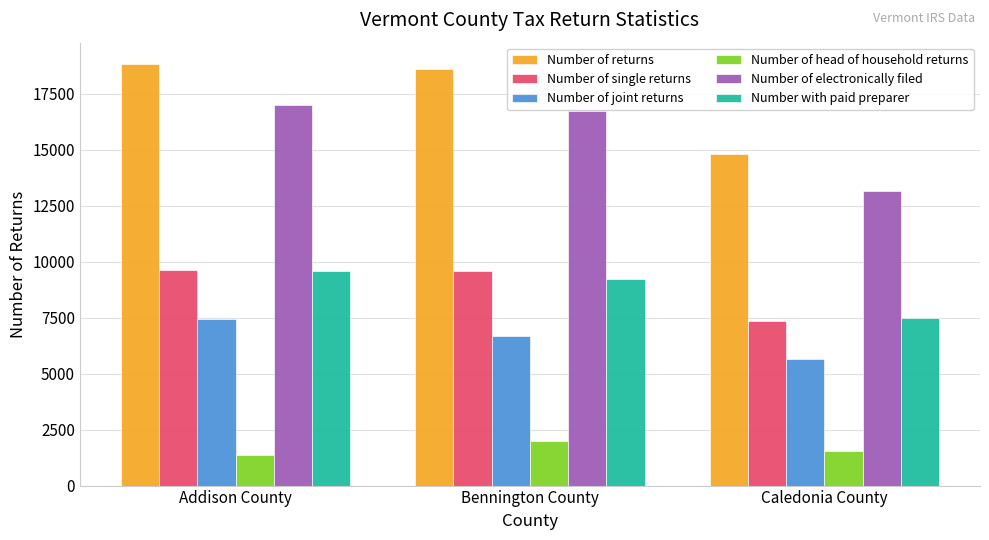

How many distinct data groups are displayed?

6